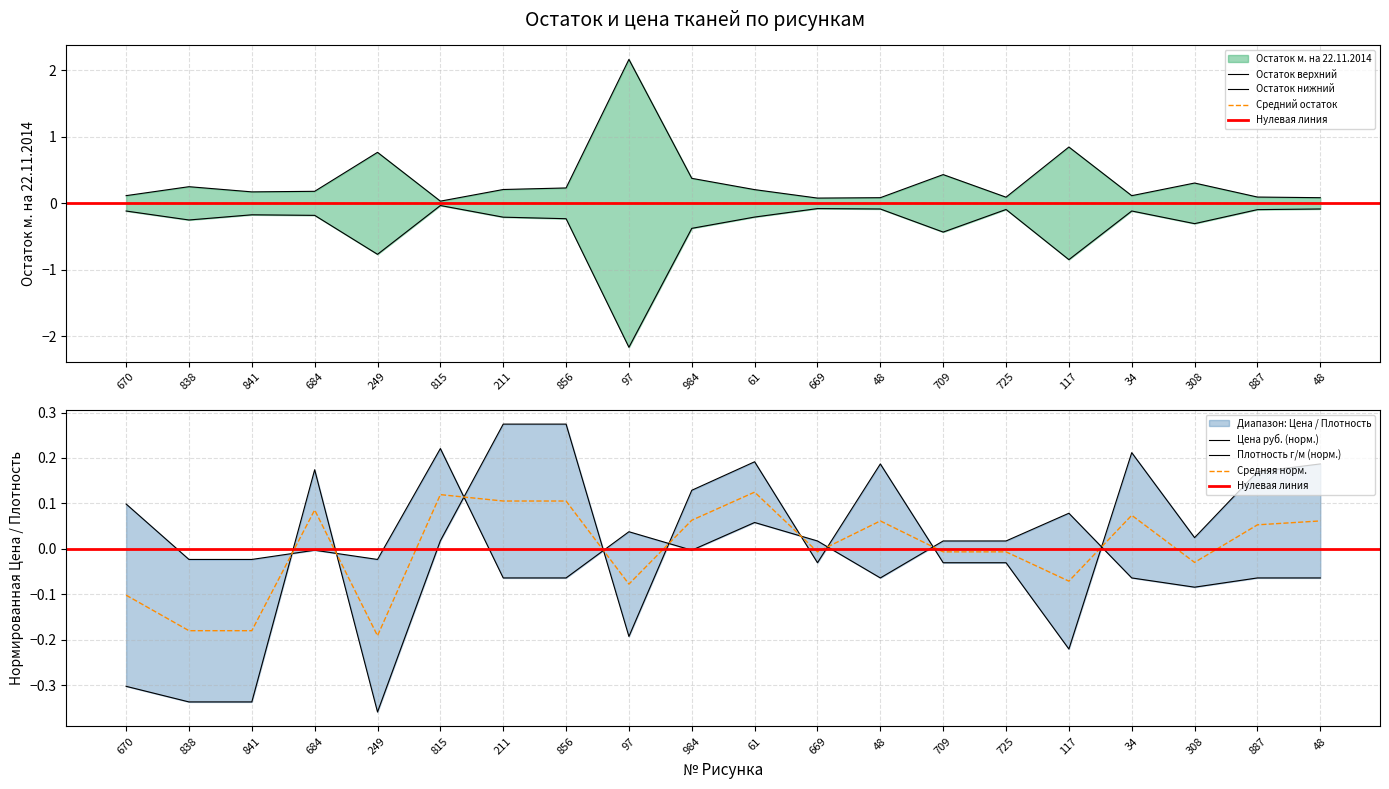

How many intersections are there between Плотность г/м and Цена руб.?

9